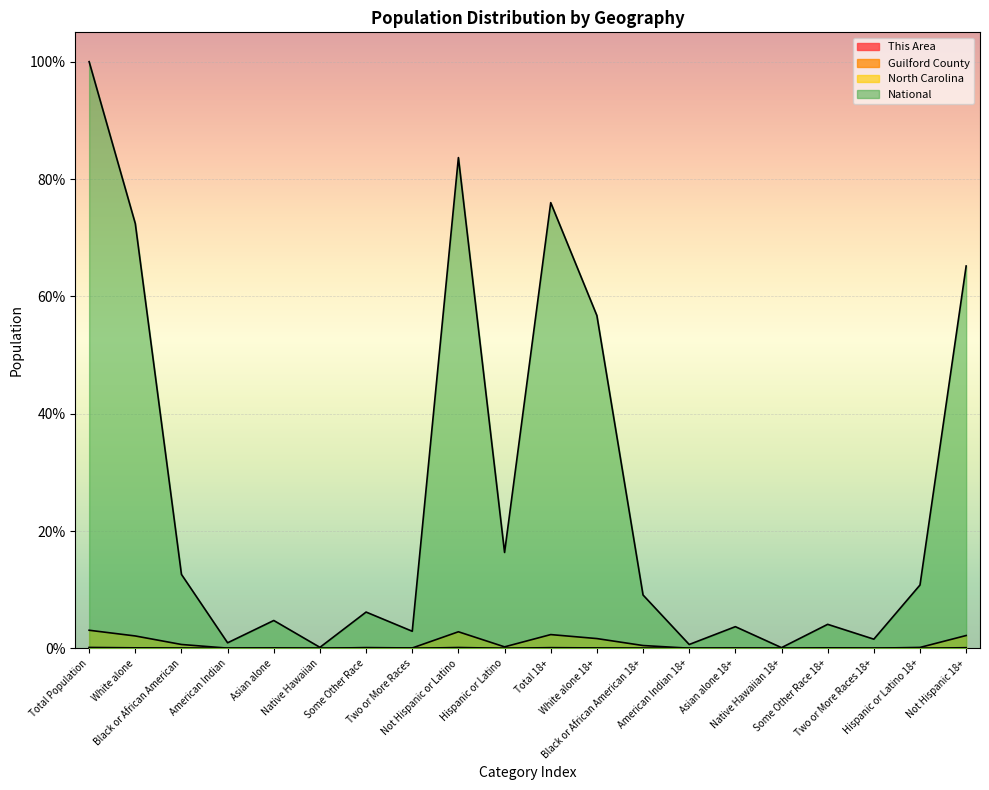

What are all the series names shown in the legend?

This Area, Guilford County, North Carolina, National